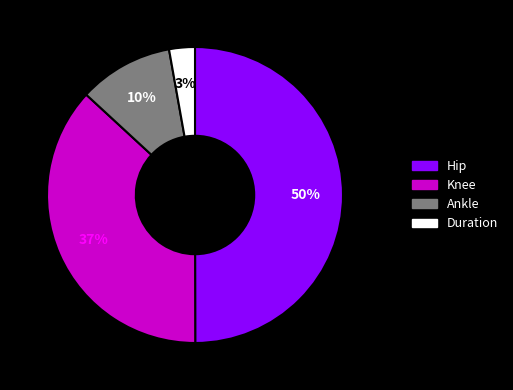

To the nearest percent, what percentage of the pie is Ankle?

10%